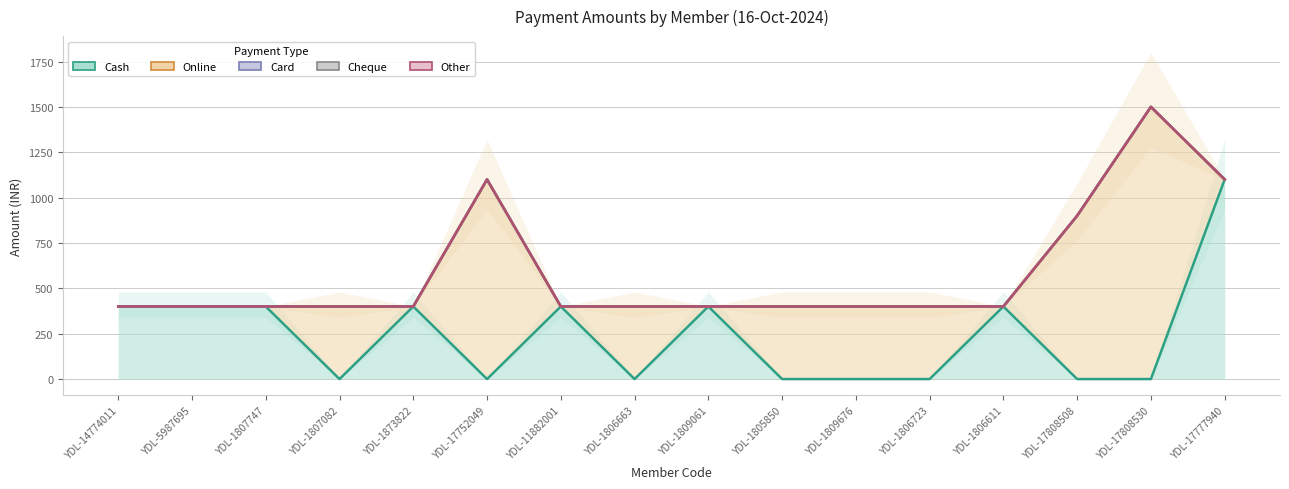

How many interior local peaks does the Other series have?

2